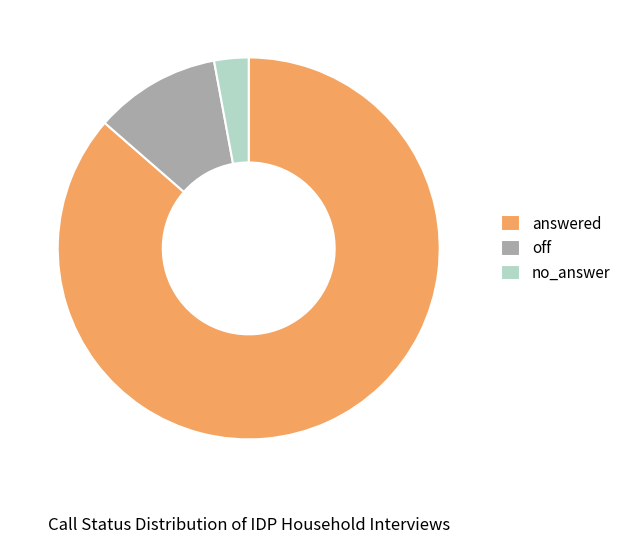

Which category accounts for the majority?

answered